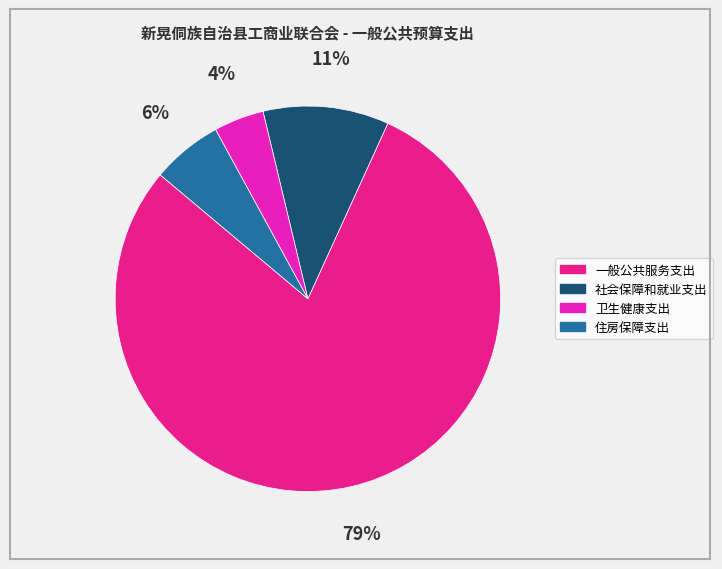

To the nearest percent, what portion does 社会保障和就业支出 represent?

11%